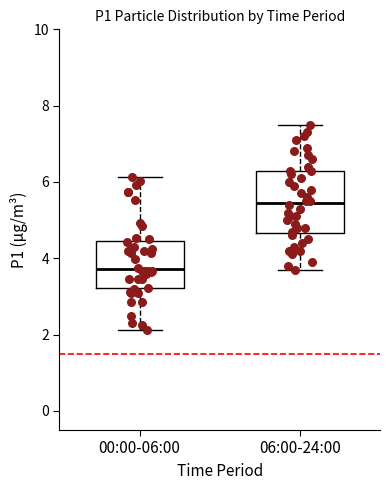

Where is the upper edge of the box for 06:00-24:00 on the y-axis? The values are not printed on the chart, so give them approximately, as read against the axis.

6.4